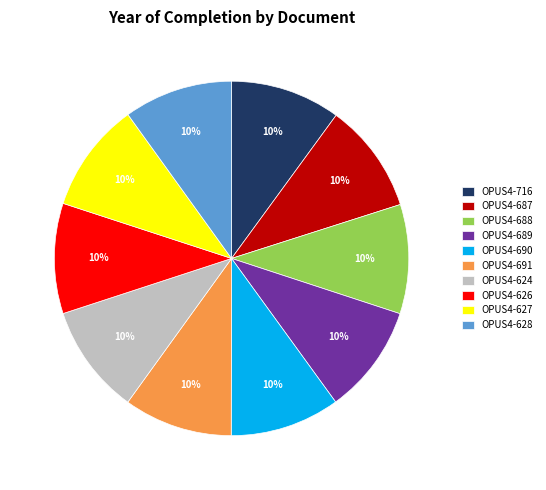

Count the number of slices in the pie.

10